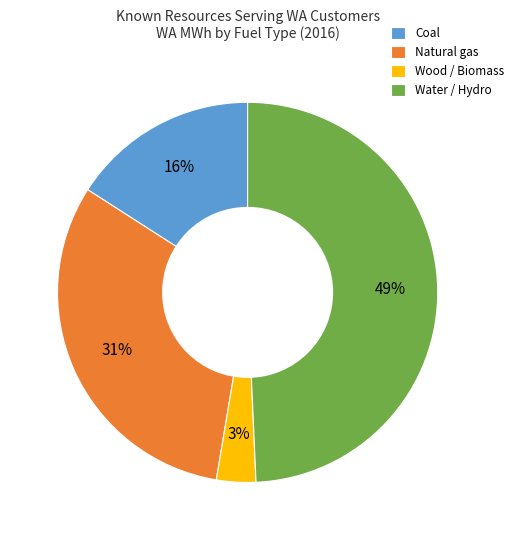

Which has a higher value, Wood / Biomass or Coal?

Coal